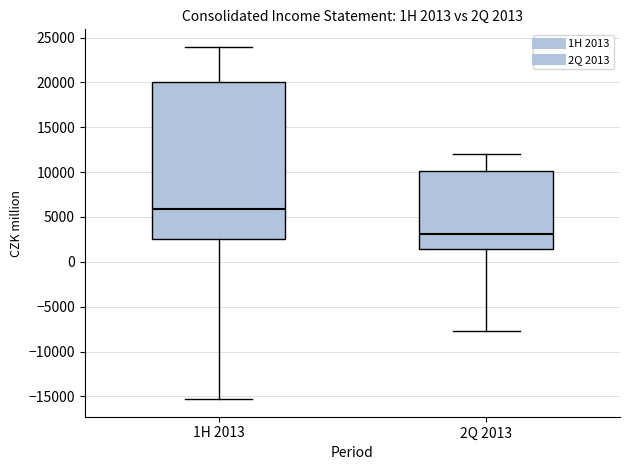

Which box has the lowest median line?

2Q 2013